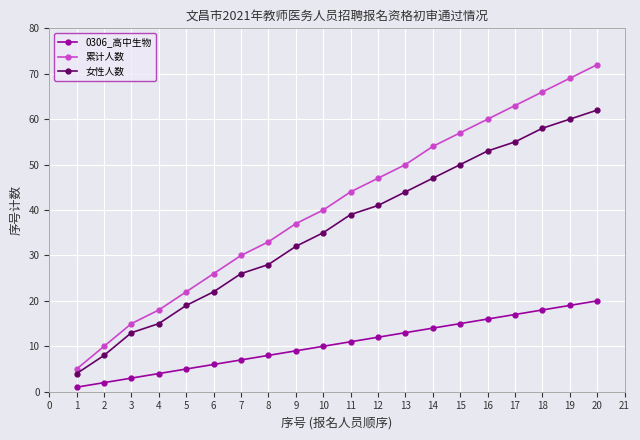

True or false: 累计人数 and 女性人数 cross at least once.

False